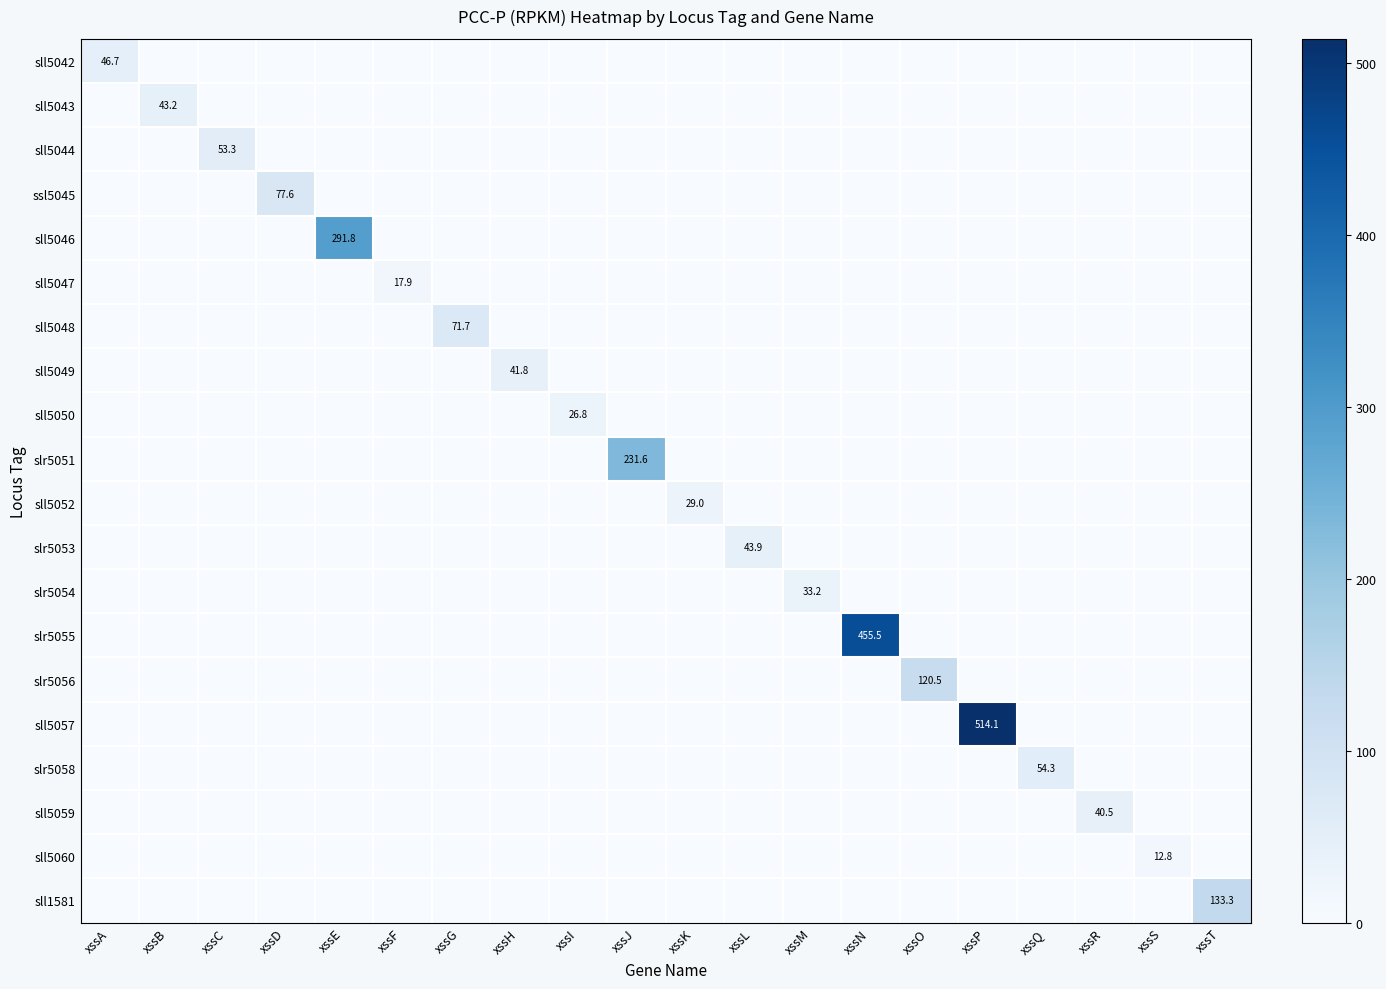

The value of slr5056 at xssG is 0.0. True or false?

True